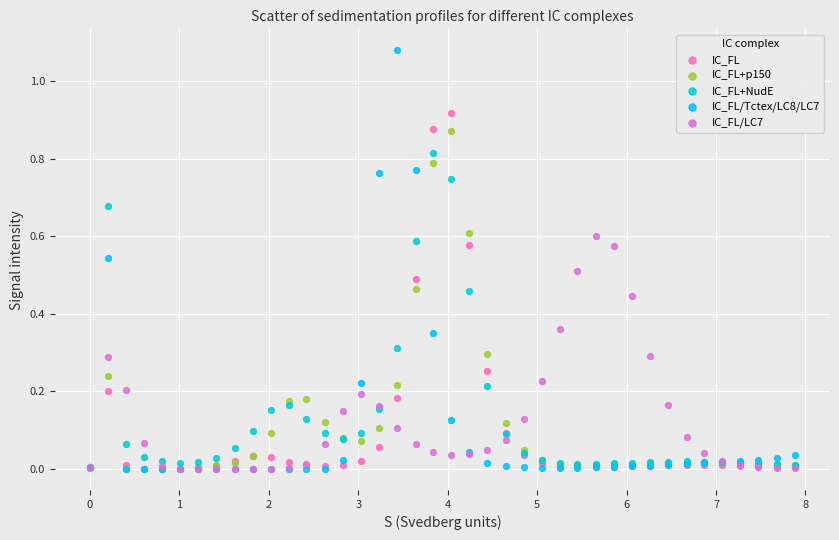

What are all the series names shown in the legend?

IC_FL, IC_FL+p150, IC_FL+NudE, IC_FL/Tctex/LC8/LC7, IC_FL/LC7